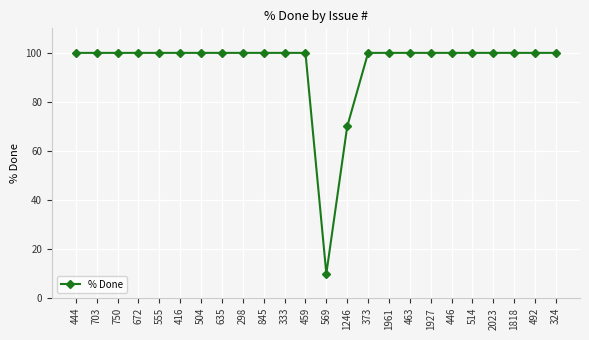

Read the value at 1818.

100